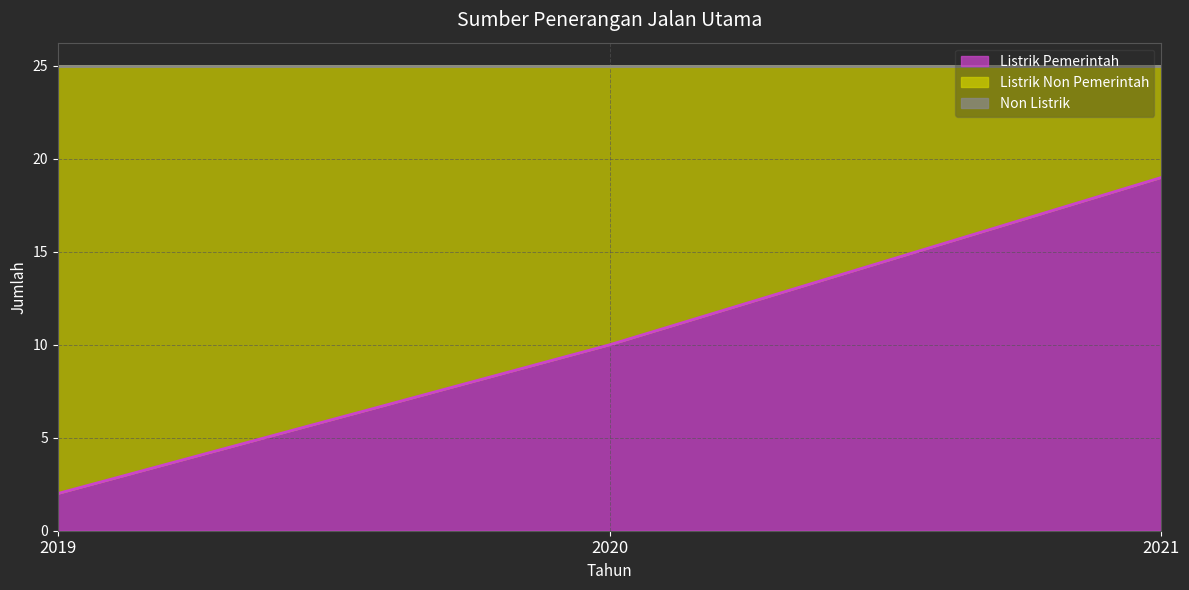

Which series has the largest total across all categories?

Listrik Non Pemerintah